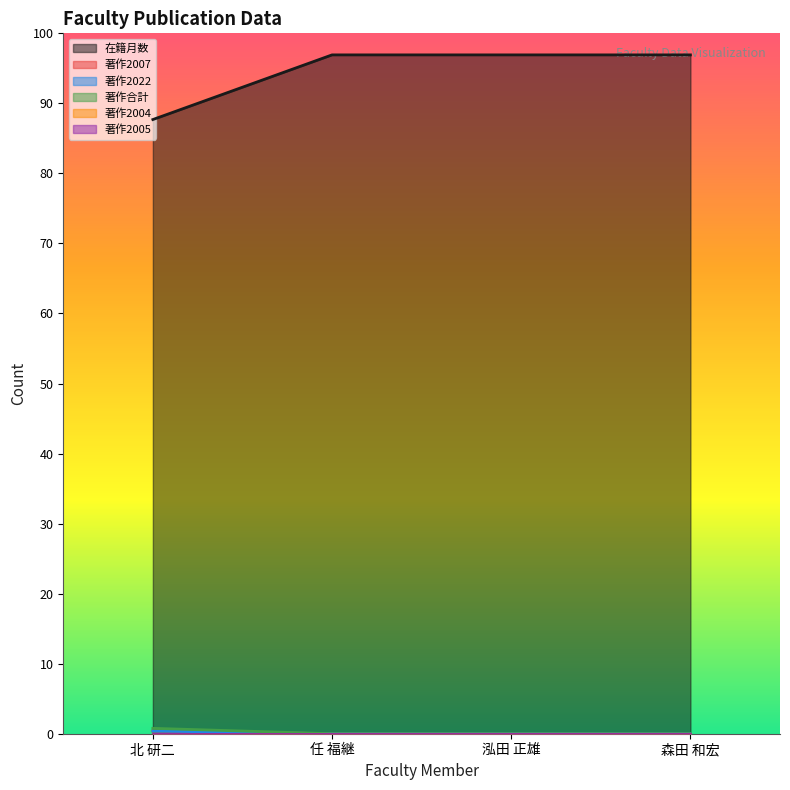

Is the value of 著作2007 at 任 福継 greater than the value of 著作合計 at 北 研二?

No